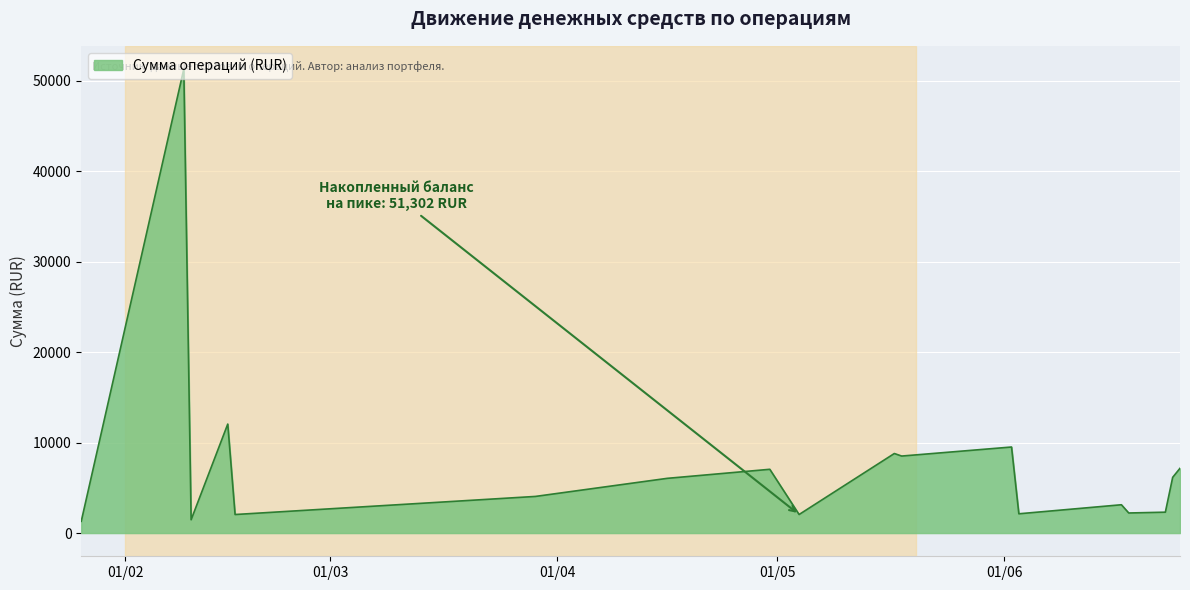

What is the difference between the maximum and minimum values?

50000.0